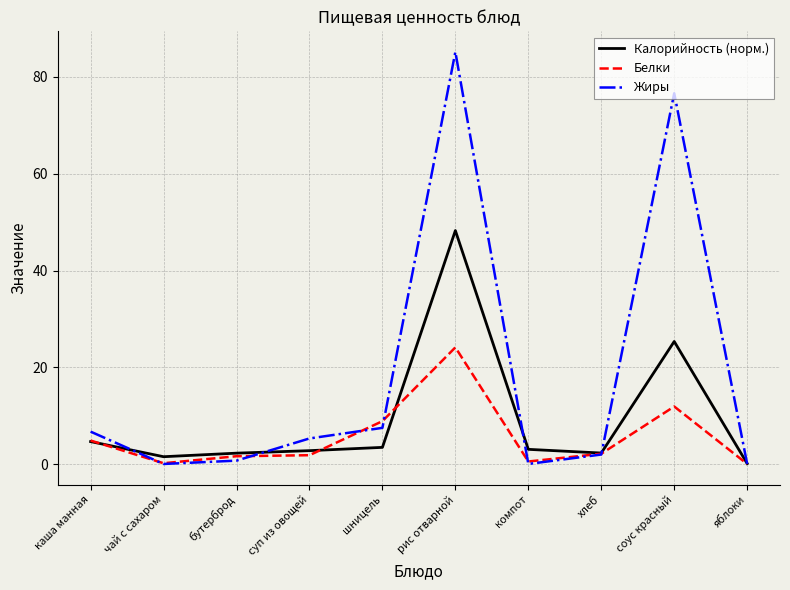

What position from the right is соус красный?

2